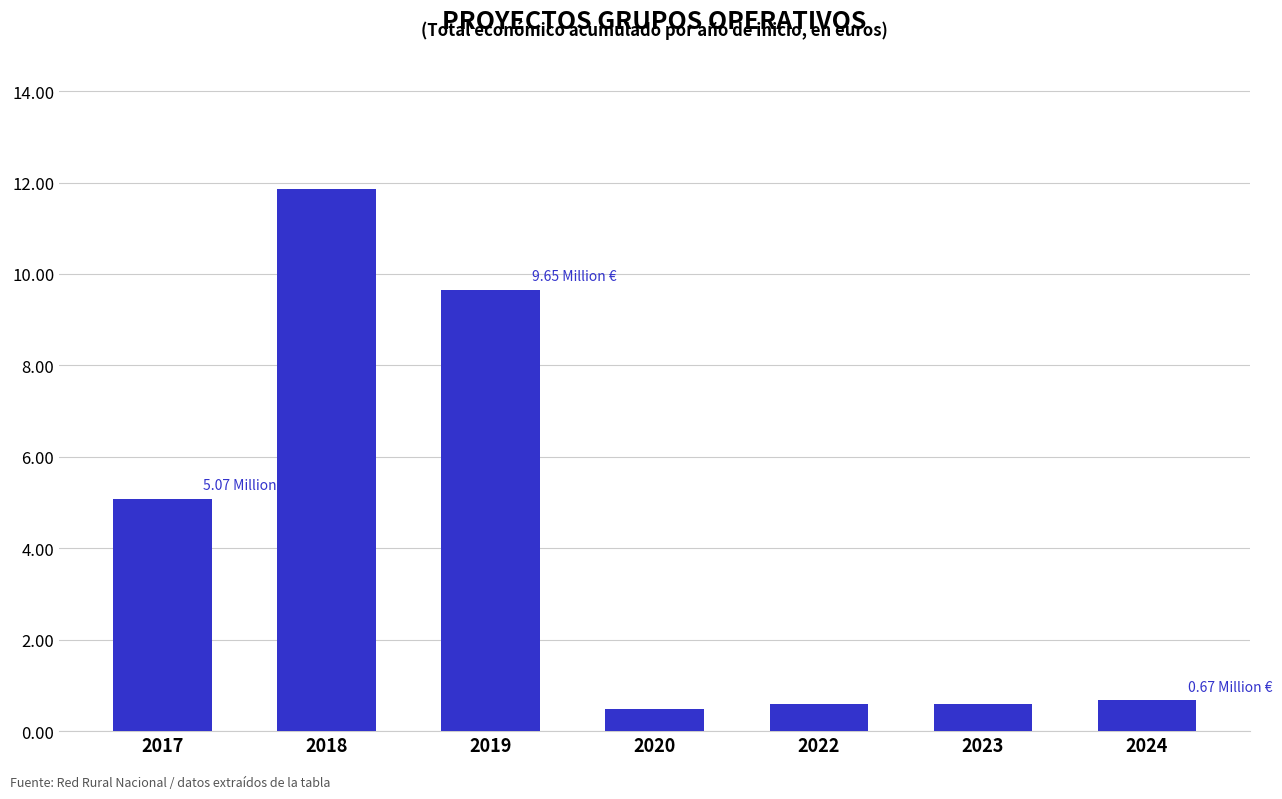

What is the smallest value displayed?

0.5